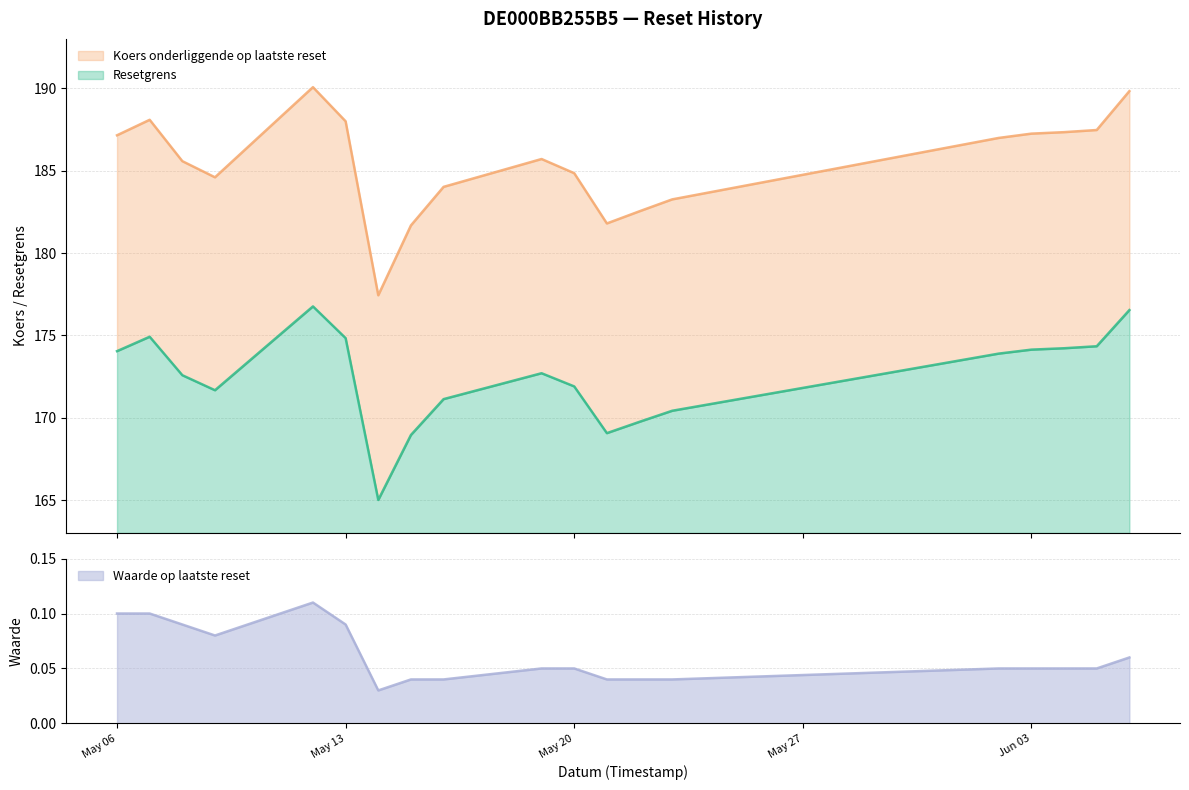

True or false: Koers onderliggende op laatste reset and Resetgrens cross at least once.

False